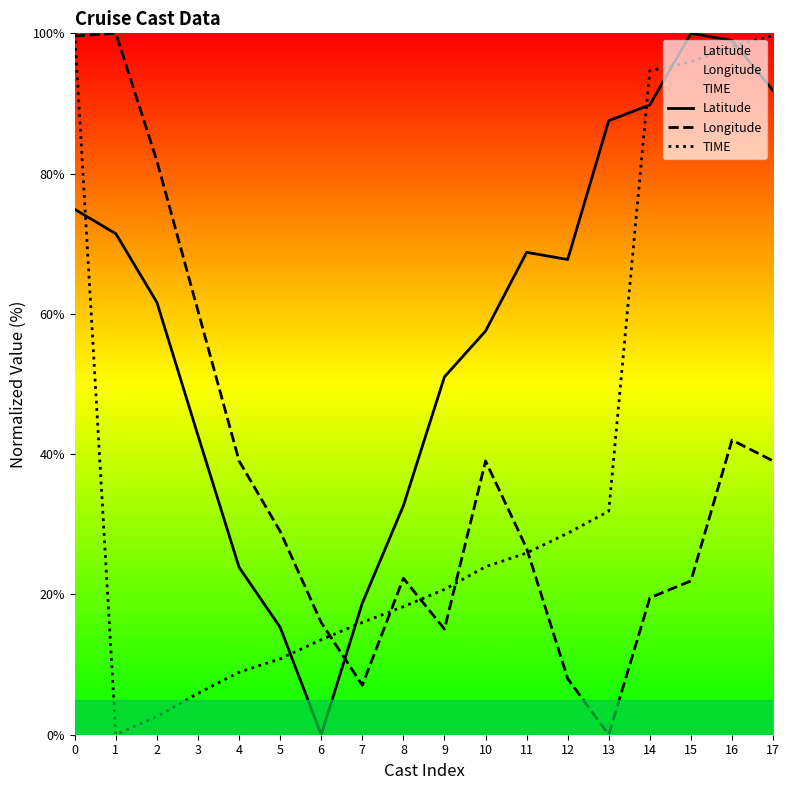

How many categories are shown in the chart?

18